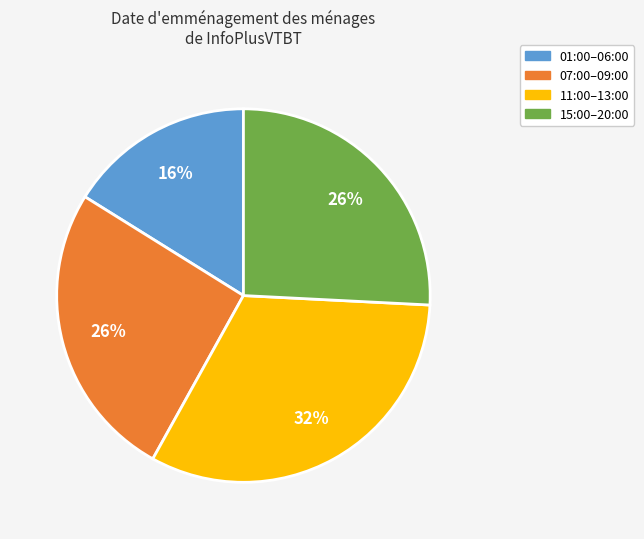

To the nearest percent, what is the average slice percentage?

25%